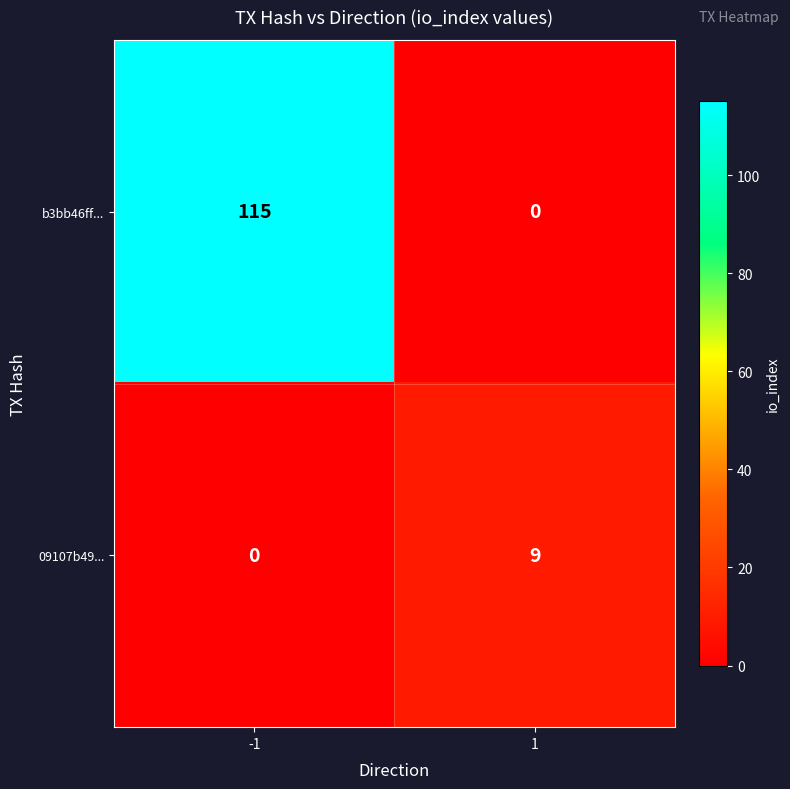

Rank the series by their average value, from highest to lowest.

b3bb46ff..., 09107b49...